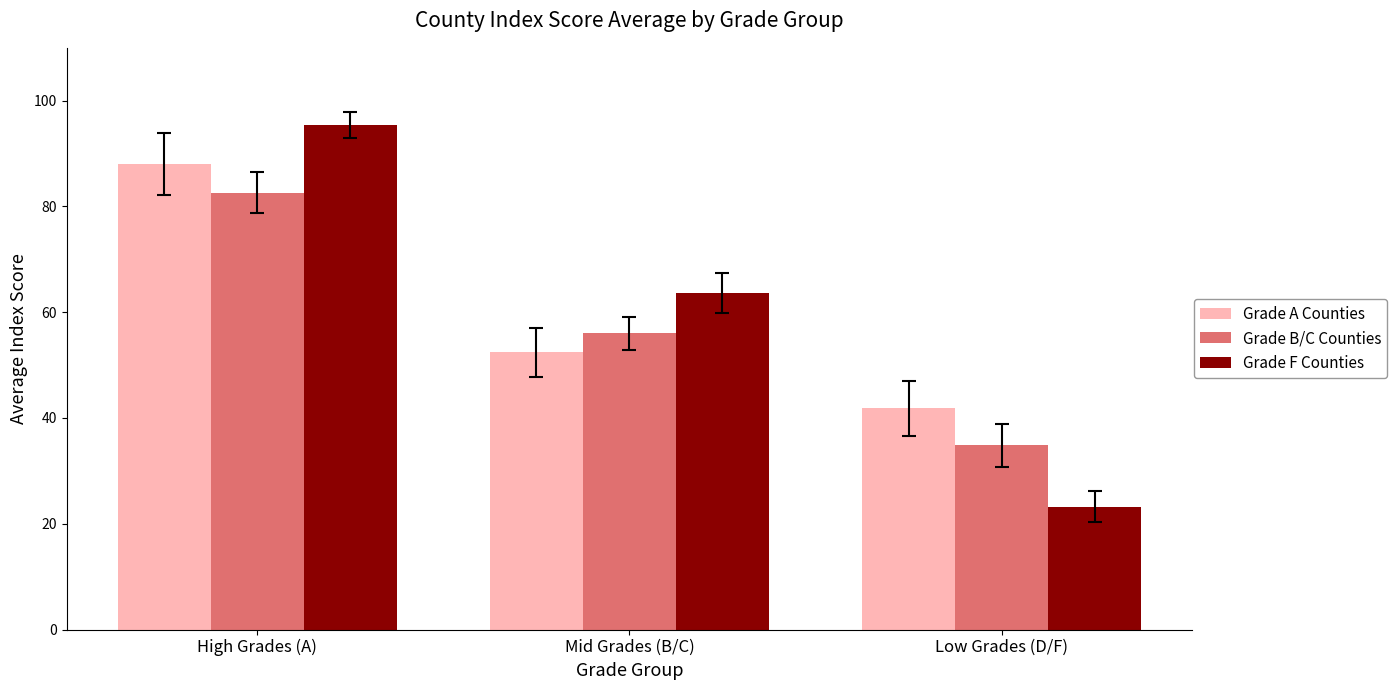

What are all the series names shown in the legend?

Grade A Counties, Grade B/C Counties, Grade F Counties